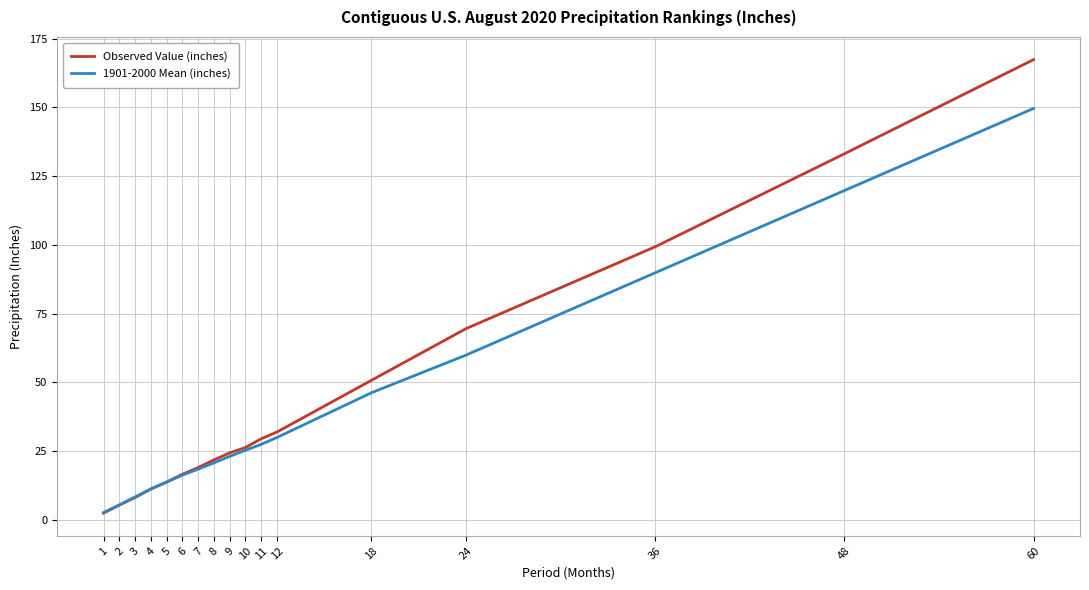

Which category has the highest value in the Observed Value (inches) series?

60